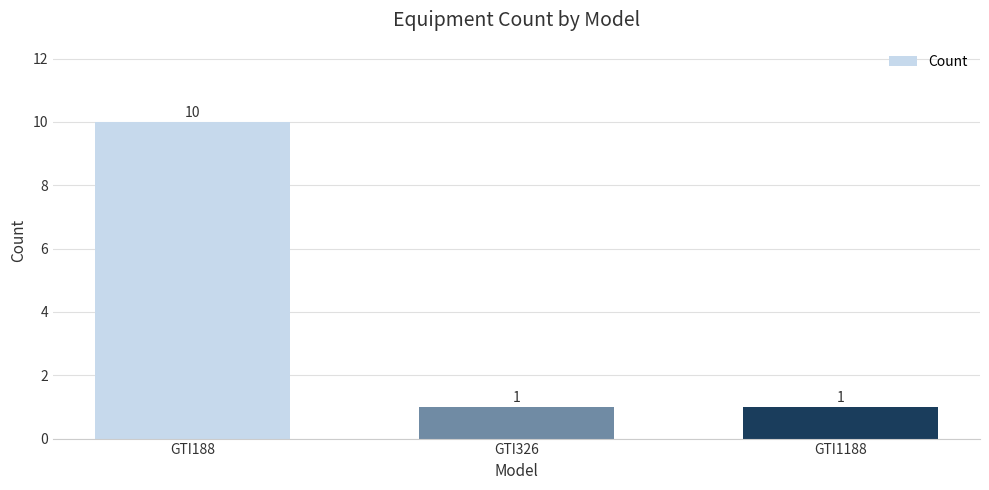

What is the value of the 3rd bar from the left?

1